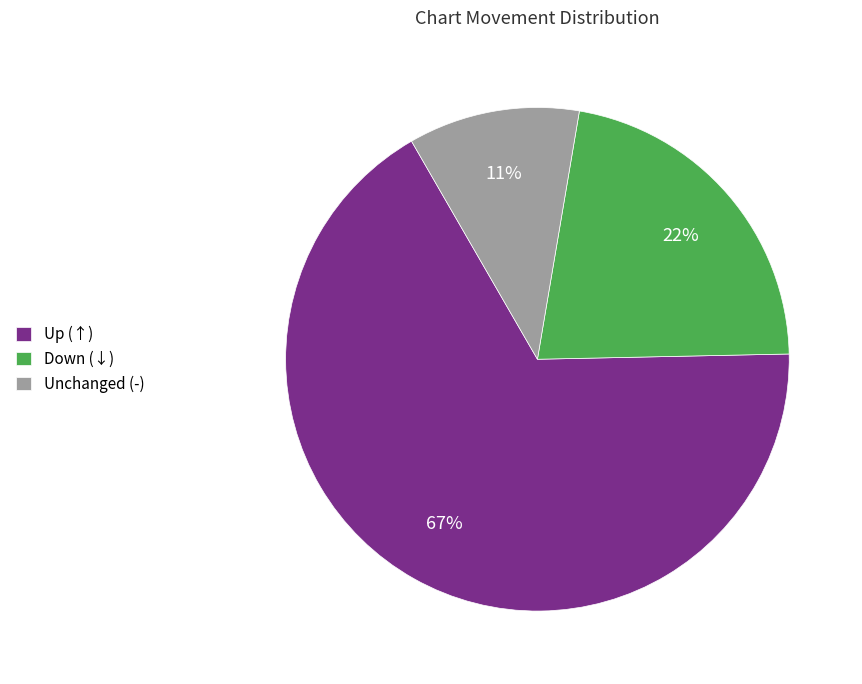

The Unchanged (-) slice represents 11% of the pie. True or false?

True